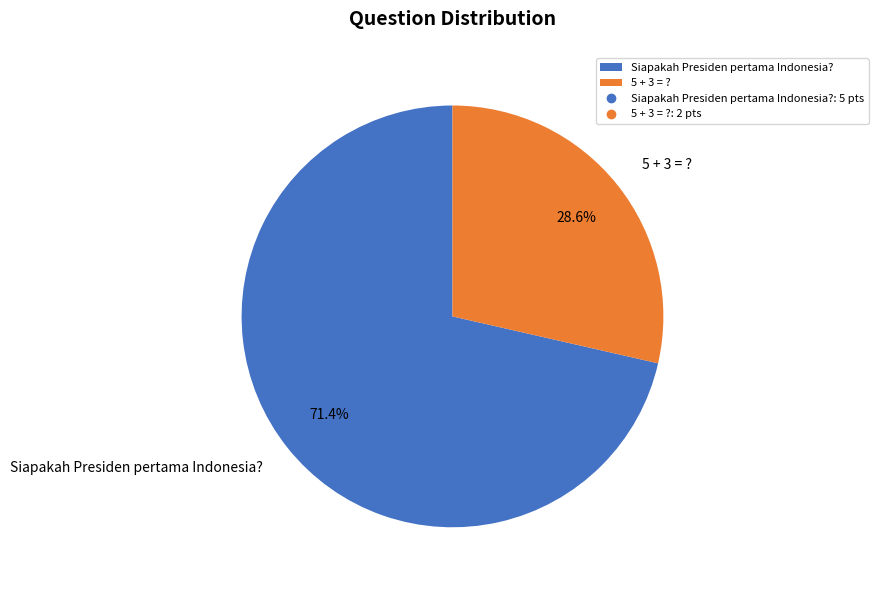

Rank the categories by value from lowest to highest.

5 + 3 = ?, Siapakah Presiden pertama Indonesia?